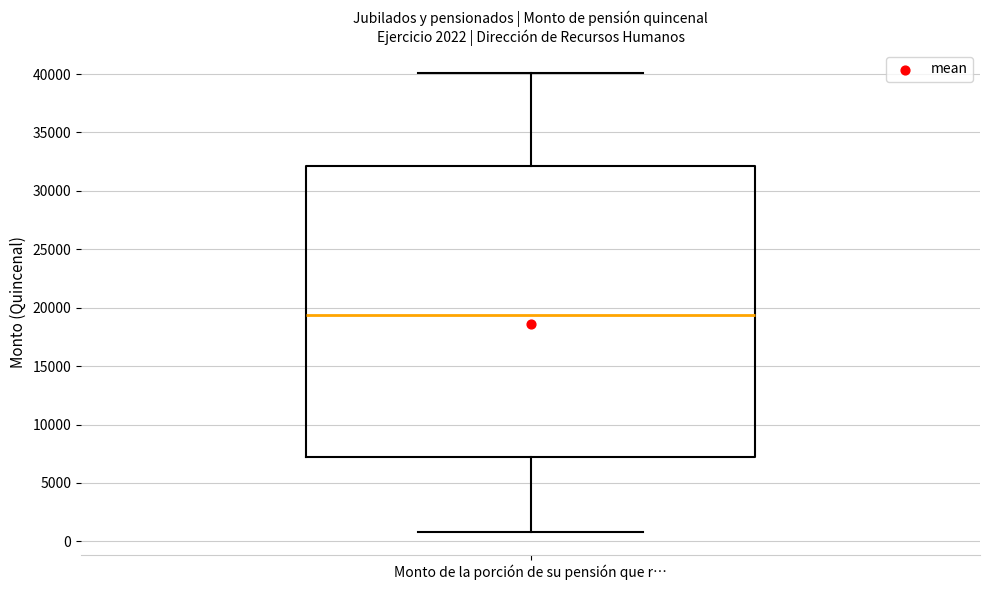

Transcribe this box plot: give where the median line is, the range the box spans, and where the two whiskers end, as read against the y-axis. The values are not printed on the chart, so give them approximately, as read against the axis.

median 19500, box 7000 to 32000, whiskers 1000 to 40000